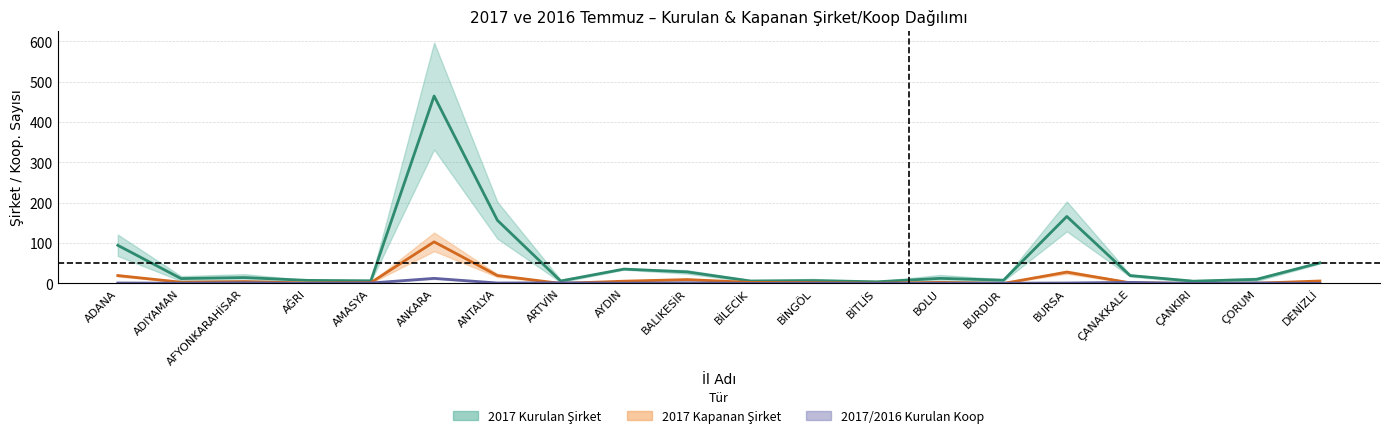

Where is the first local maximum for 2016 Kurulan Koop?

ANKARA